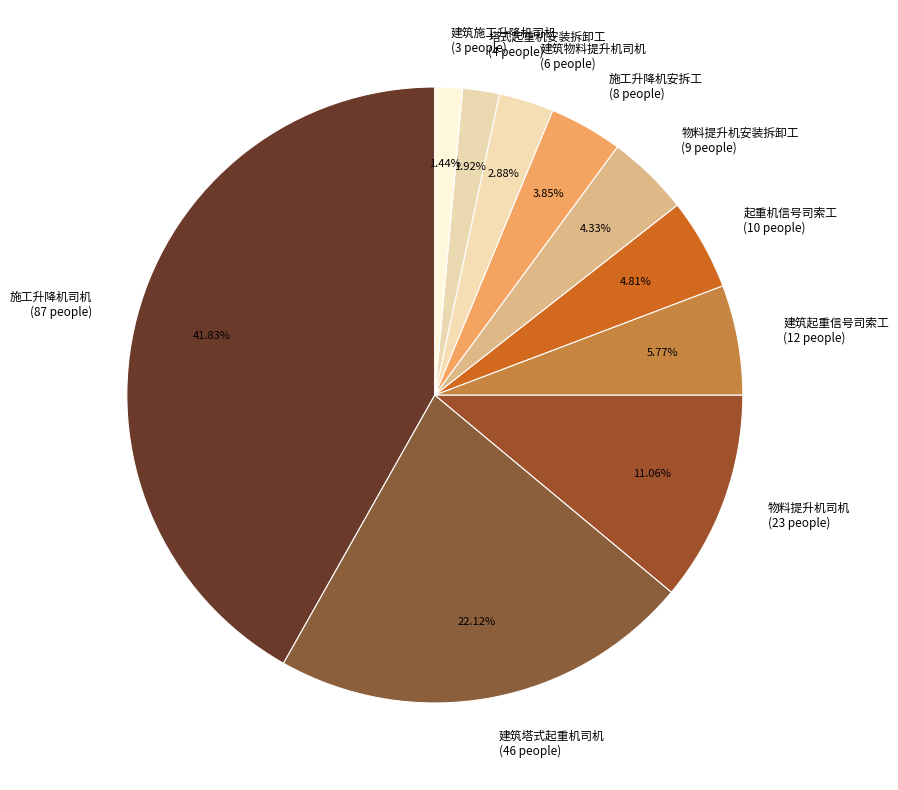

True or false: 建筑起重信号司索工 accounts for 15% of the total.

False